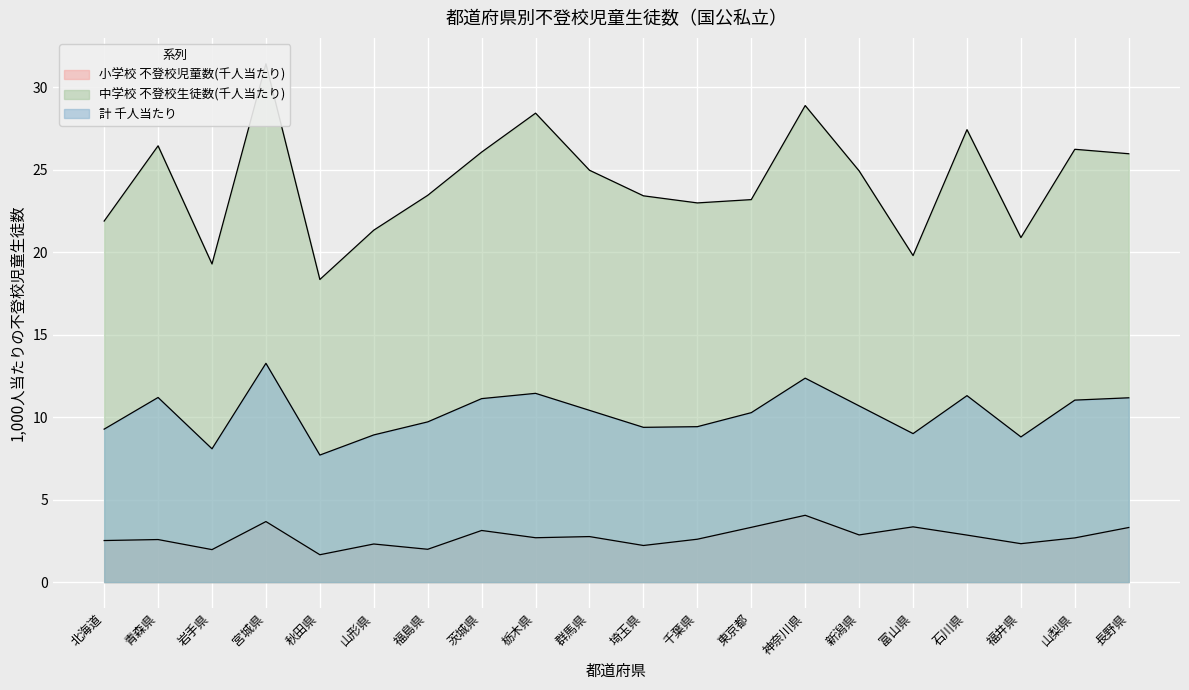

Rank the series by their average value, from lowest to highest.

小学校 不登校児童数(千人当たり), 計 千人当たり, 中学校 不登校生徒数(千人当たり)